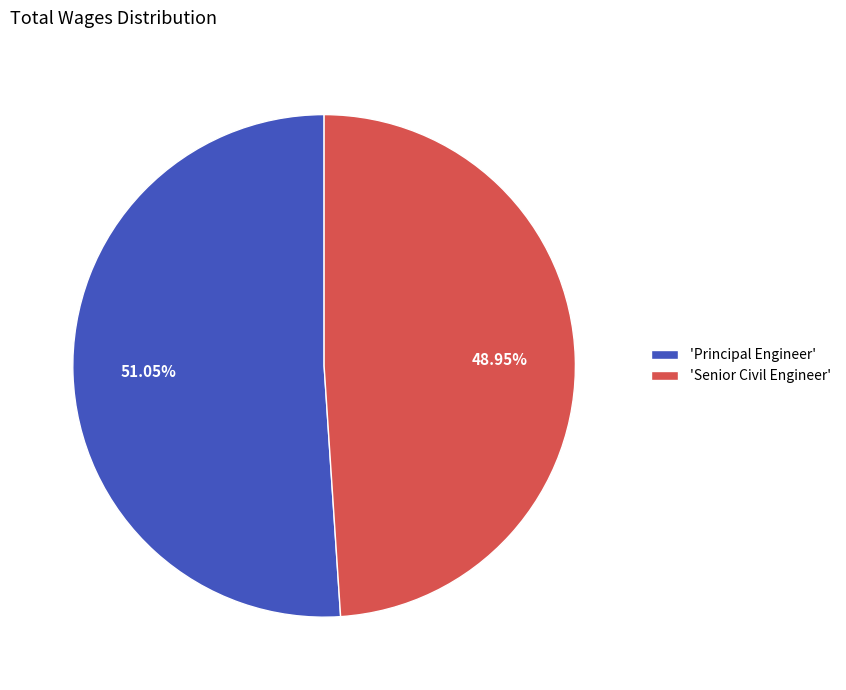

Approximately how many times larger is the value at 'Principal Engineer' compared to 'Senior Civil Engineer'?

1.0